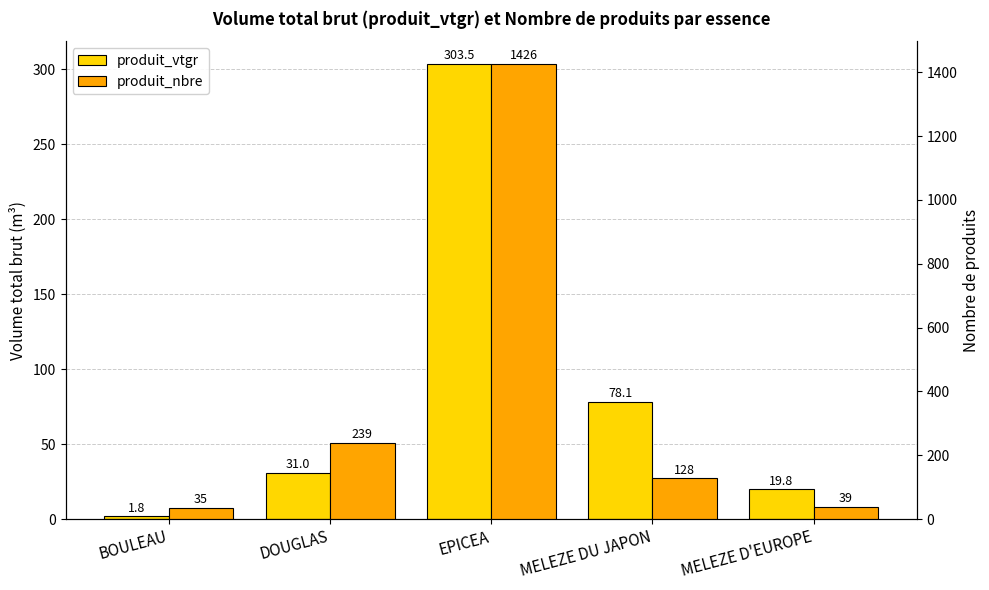

What is the total value across all series at MELEZE DU JAPON?

206.1